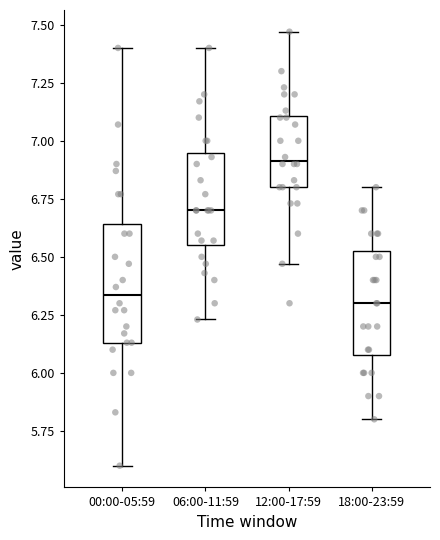

Reading left to right, read every box against the y-axis: the position of its median line, the range the box covers, and the ends of its whiskers. The values are not printed on the chart, so give them approximately, as read against the axis.

00:00-05:59: median 6.35, box 6.15 to 6.65, whiskers 5.60 to 7.40
06:00-11:59: median 6.70, box 6.55 to 6.95, whiskers 6.25 to 7.40
12:00-17:59: median 6.90, box 6.80 to 7.10, whiskers 6.45 to 7.45
18:00-23:59: median 6.30, box 6.10 to 6.55, whiskers 5.80 to 6.80